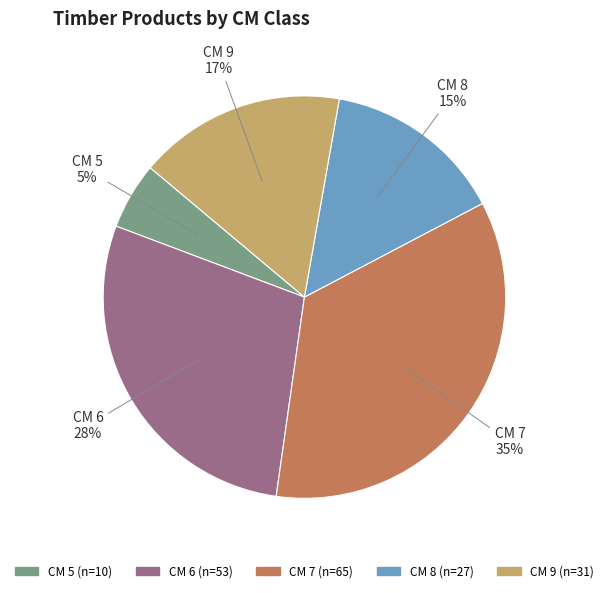

Between CM 8 and CM 5, which is larger?

CM 8